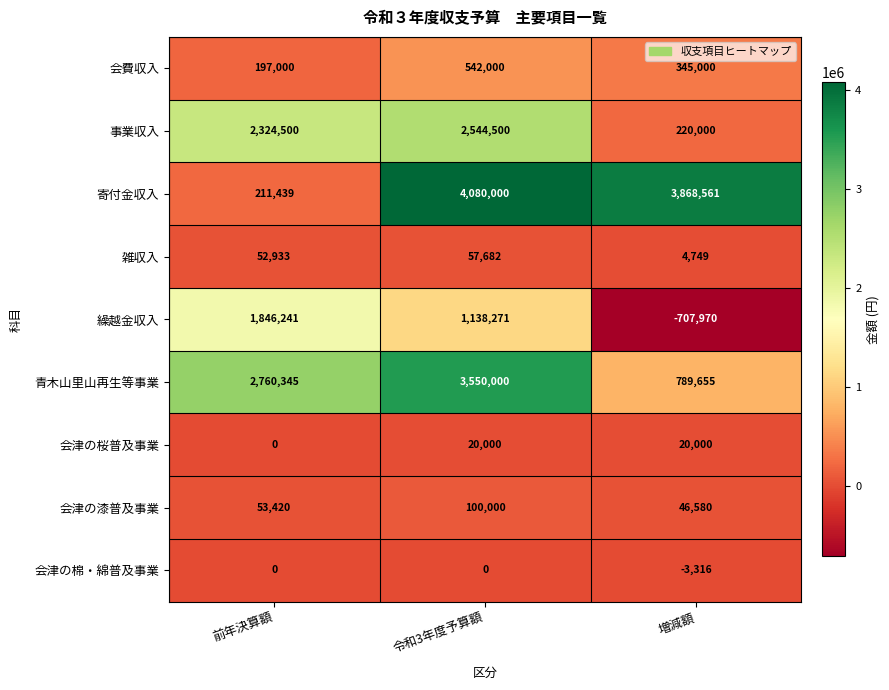

What is the spread (max minus min) of values at 増減額?

4576531